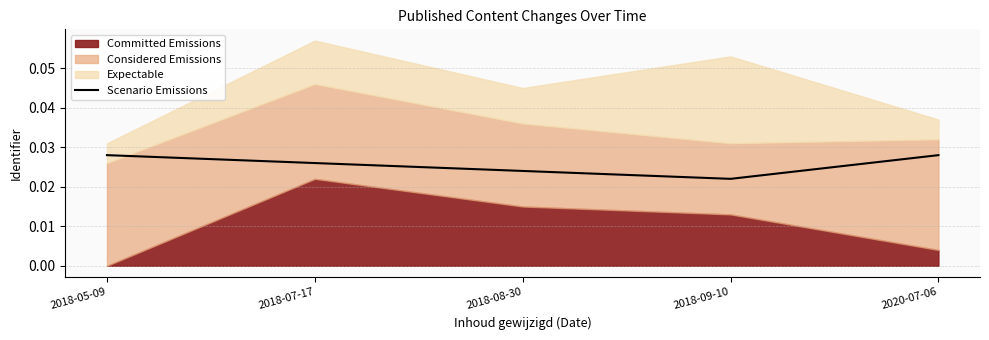

True or false: the data shows 0.0 at 2018-09-10.

True